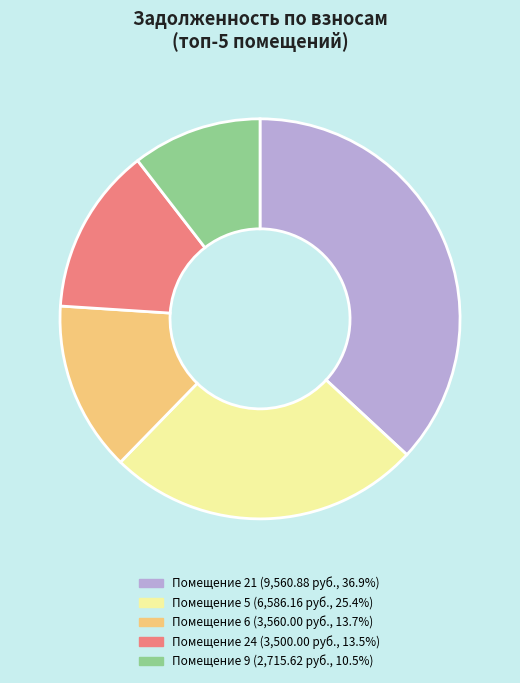

Is there any slice that represents more than half of the pie?

No